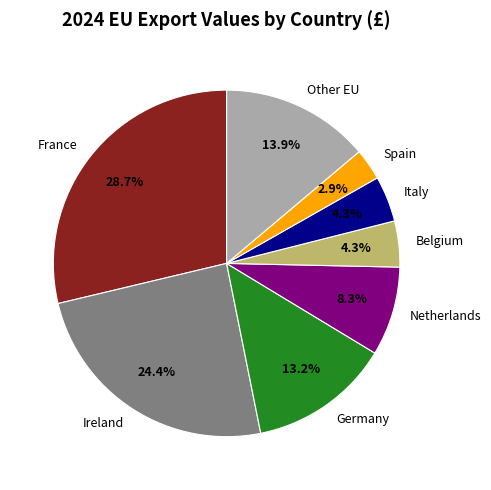

Which category has the smallest portion of the pie?

Spain